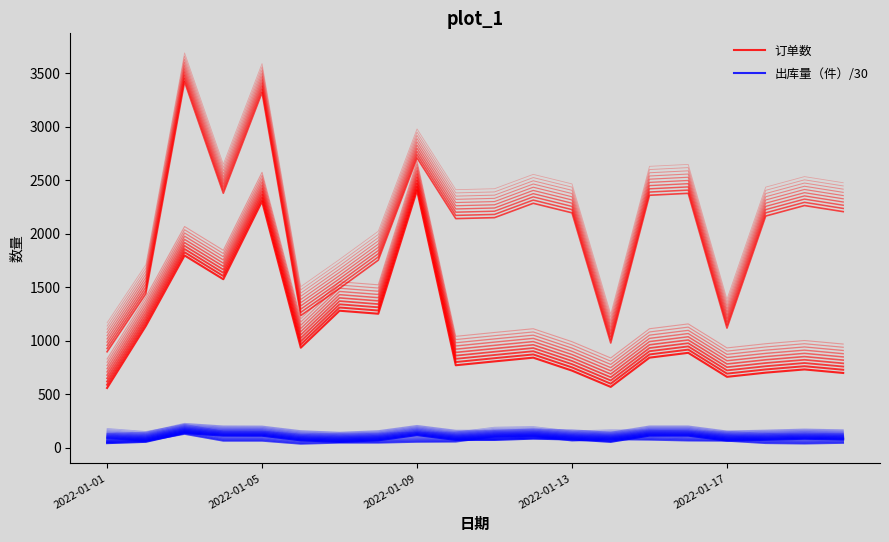

The value of 订单数 at 17 is 419. True or false?

False